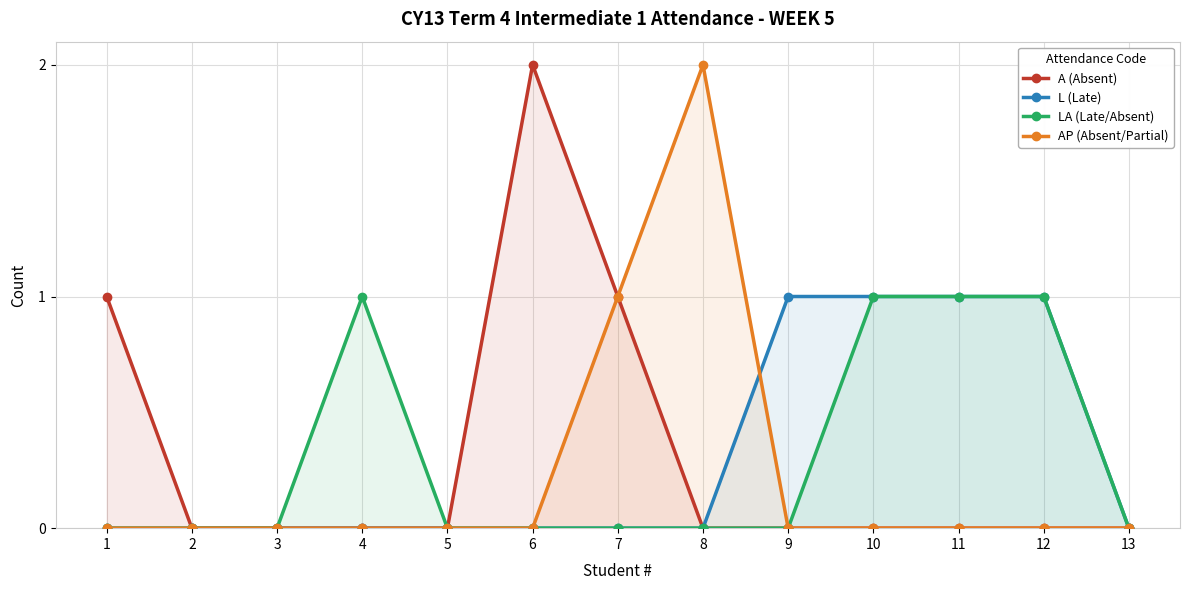

Between 9 and 13, which is larger?

9